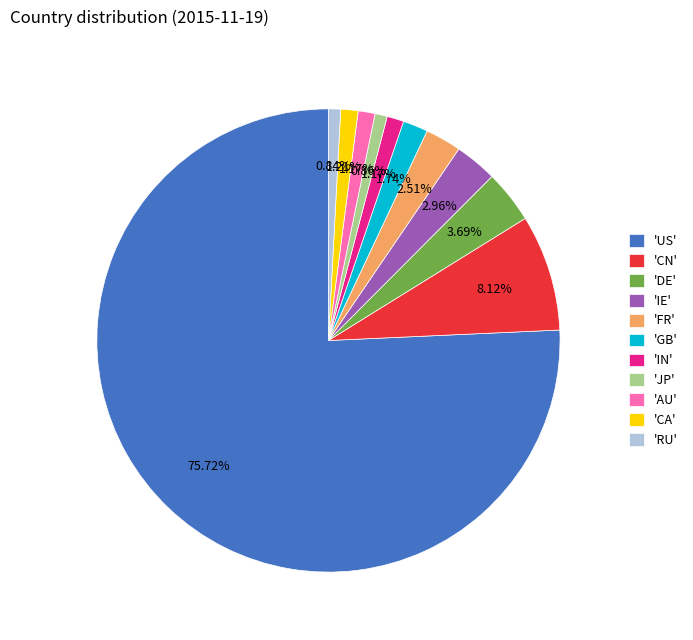

How many slices are in this pie chart?

11